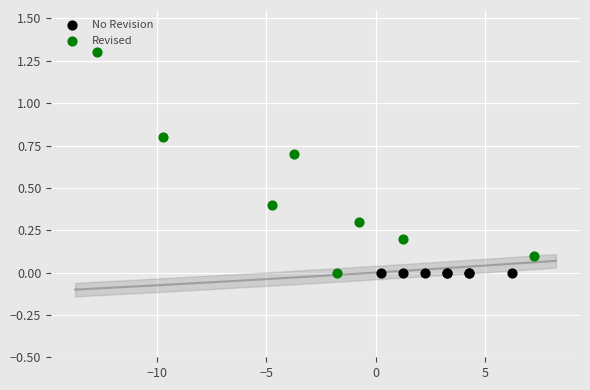

Which series reaches the maximum Y coordinate?

Revised